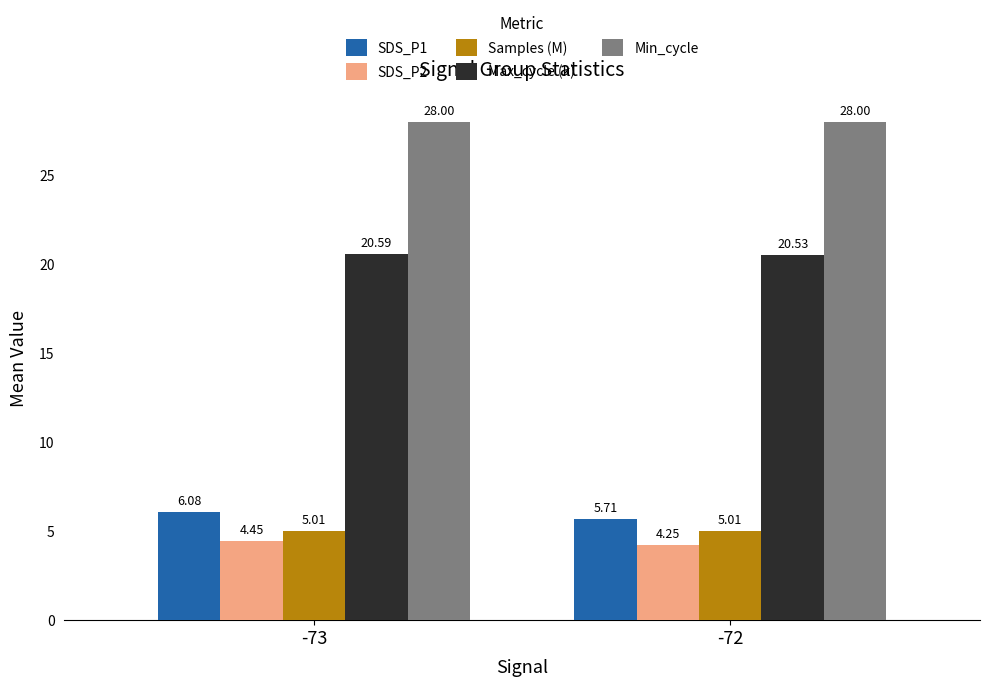

Is the value of SDS_P2 at -73 greater than the value of Min_cycle at -73?

No